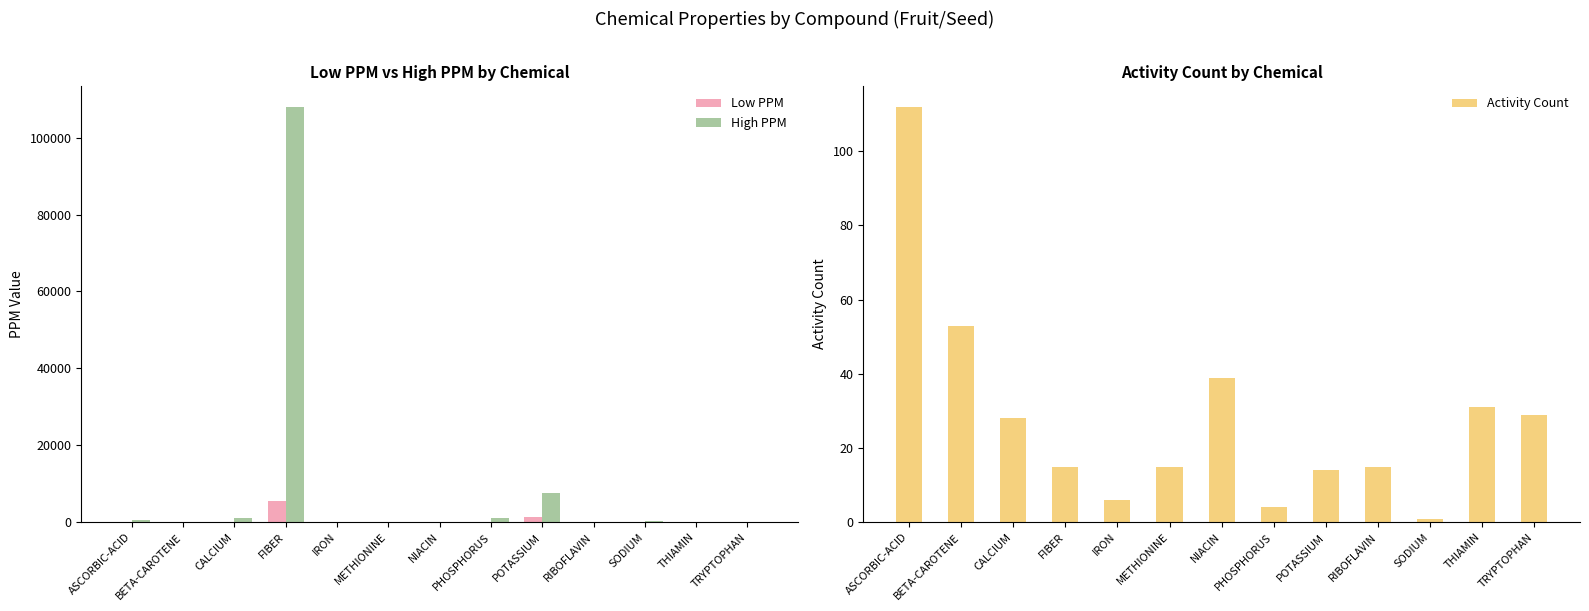

What is the sum of the High PPM values at POTASSIUM and SODIUM?

7835.0